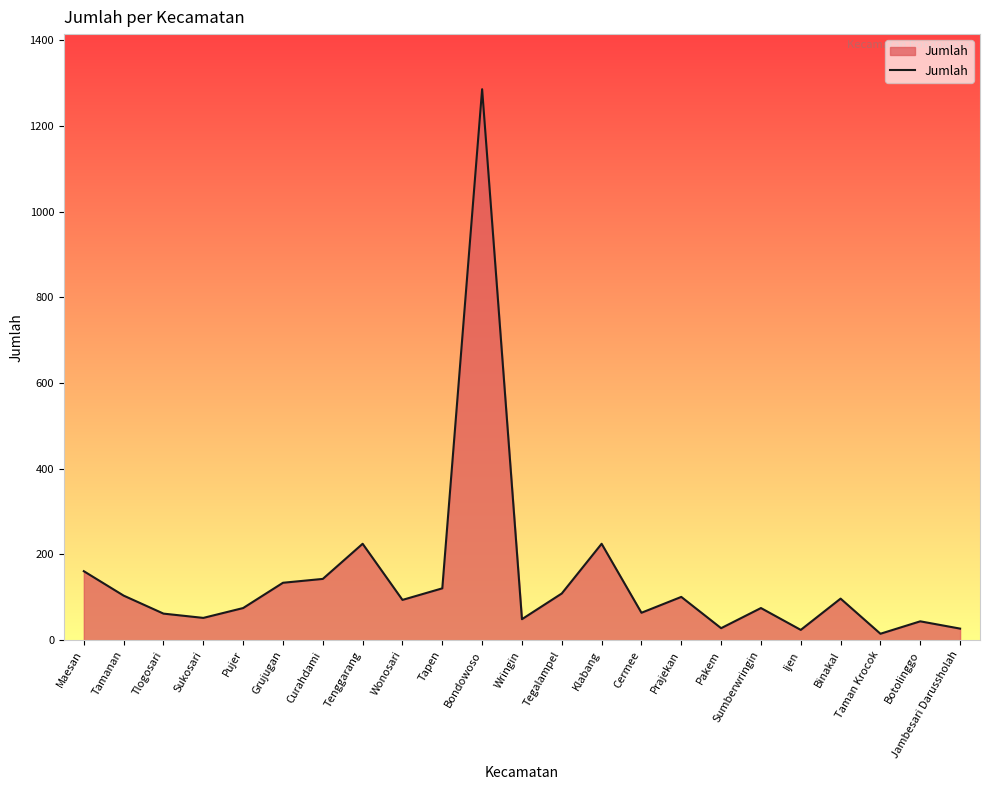

Which has a higher value, Curahdami or Taman Krocok?

Curahdami